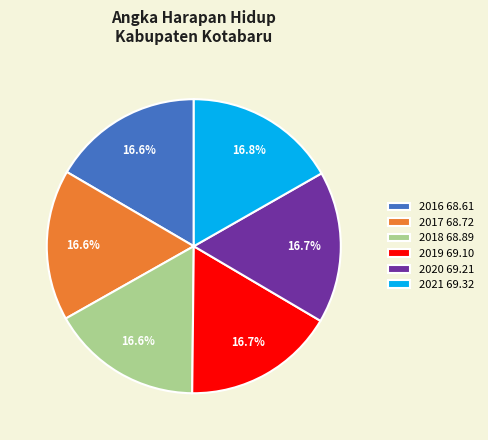

What is the ratio of the value at 2017 to the value at 2018?

1.0